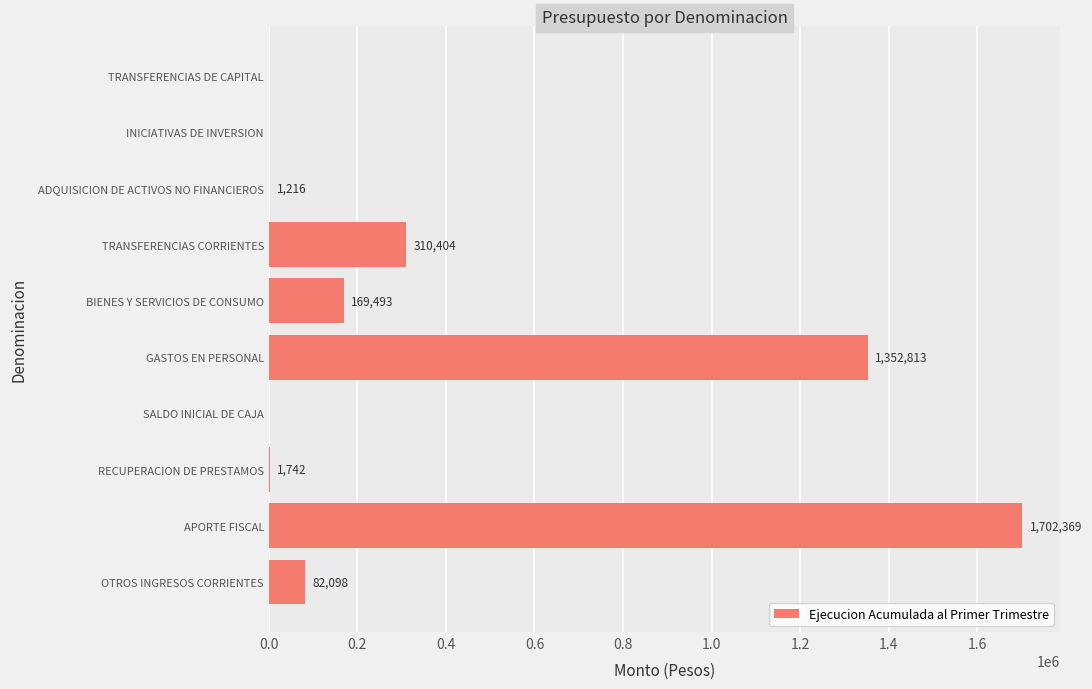

Reading top to bottom, what are all the values shown in this chart?

TRANSFERENCIAS DE CAPITAL=0	INICIATIVAS DE INVERSION=0	ADQUISICION DE ACTIVOS NO FINANCIEROS=1216	TRANSFERENCIAS CORRIENTES=310404	BIENES Y SERVICIOS DE CONSUMO=169493	GASTOS EN PERSONAL=1352813	SALDO INICIAL DE CAJA=0	RECUPERACION DE PRESTAMOS=1742	APORTE FISCAL=1702369	OTROS INGRESOS CORRIENTES=82098